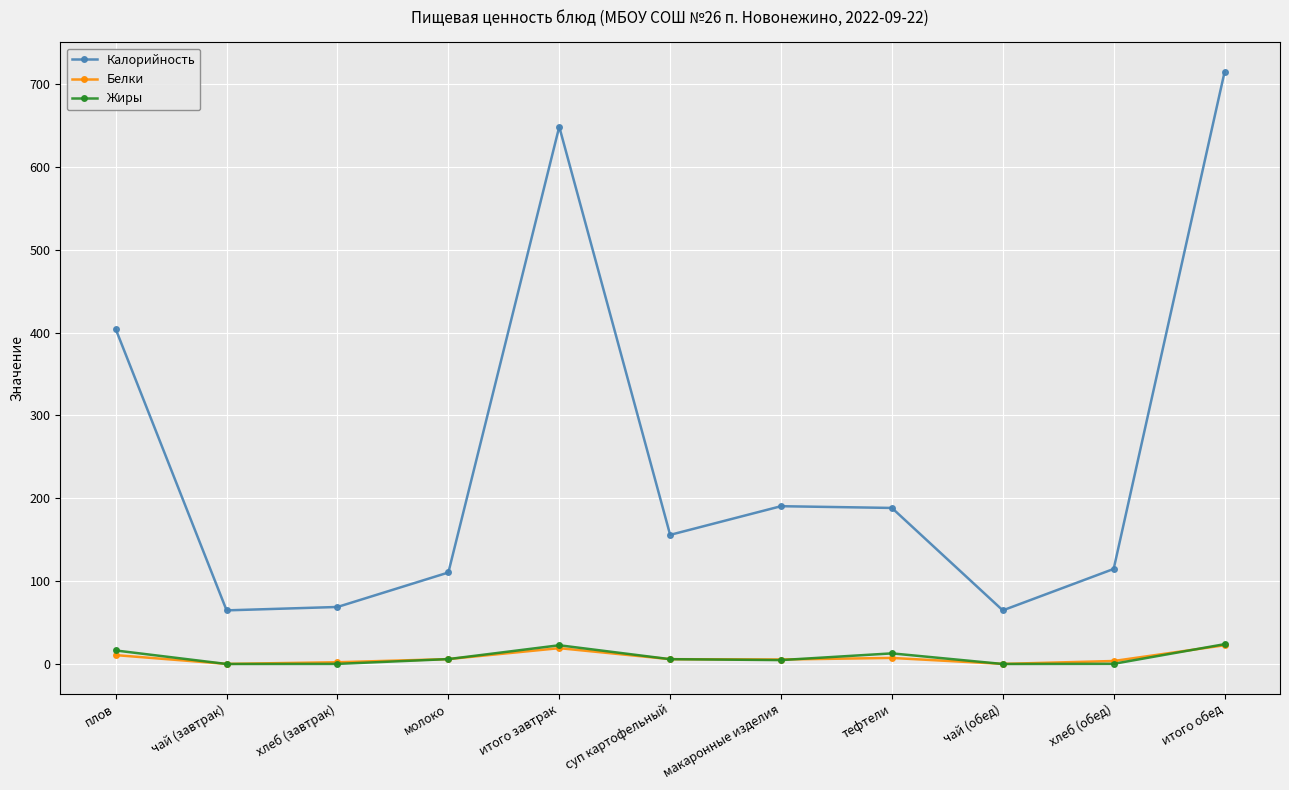

True or false: Жиры and Калорийность cross at least once.

False